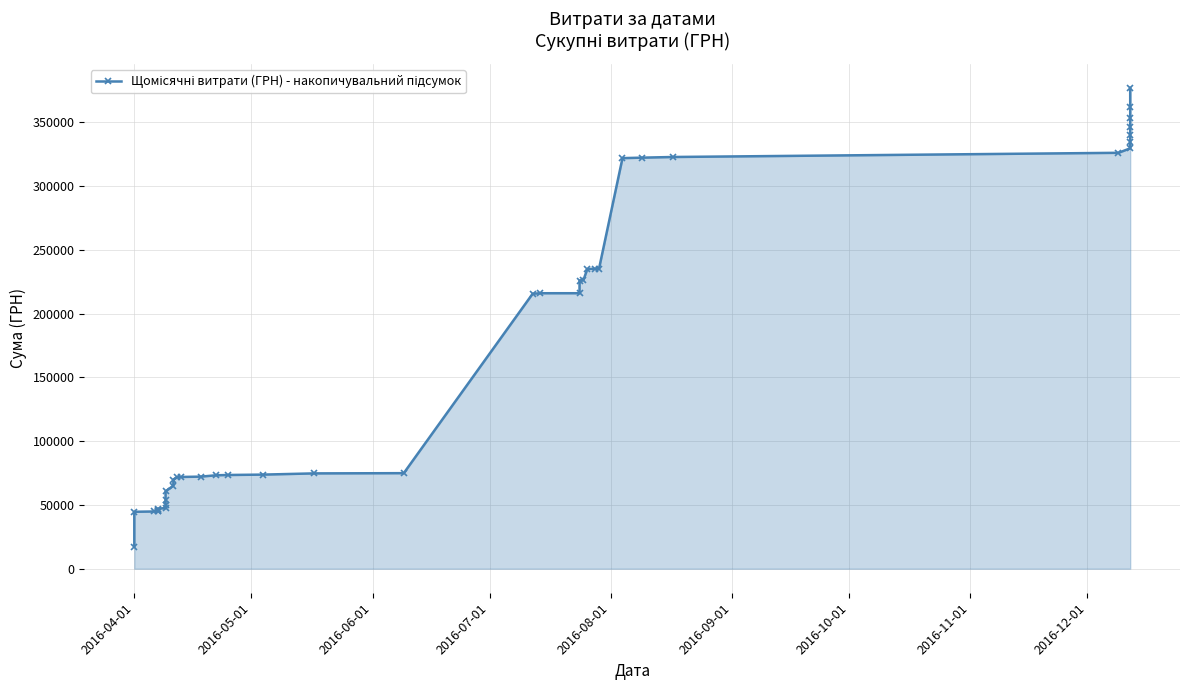

How many data points does each series have?

40